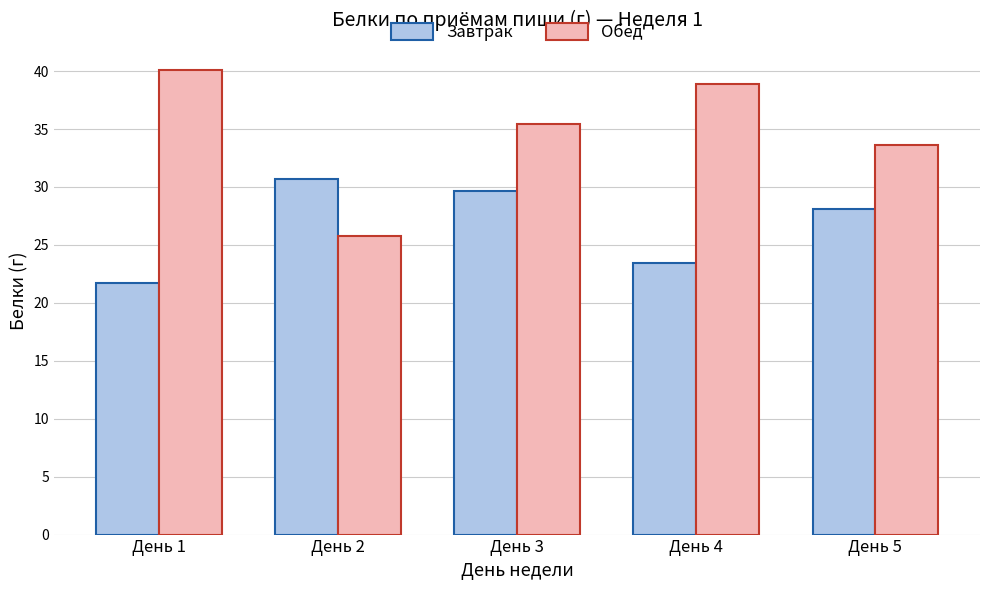

What is the maximum value for Обед?

40.1